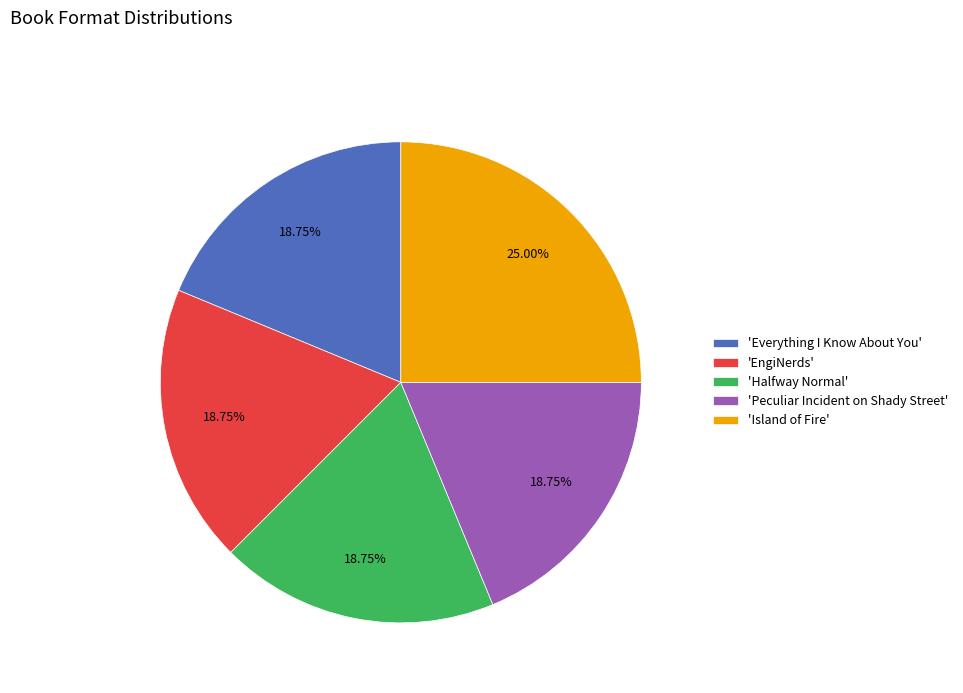

What is the ratio of the value at 'EngiNerds' to the value at 'Halfway Normal'?

1.0